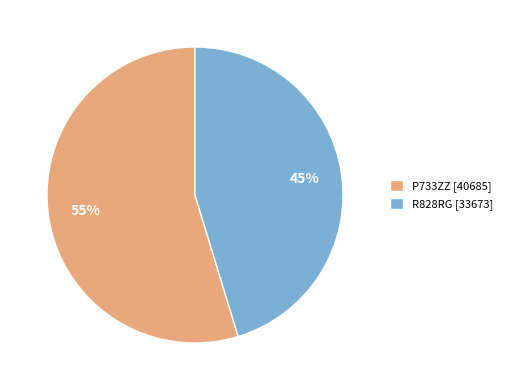

Which slice is the smallest?

R828RG